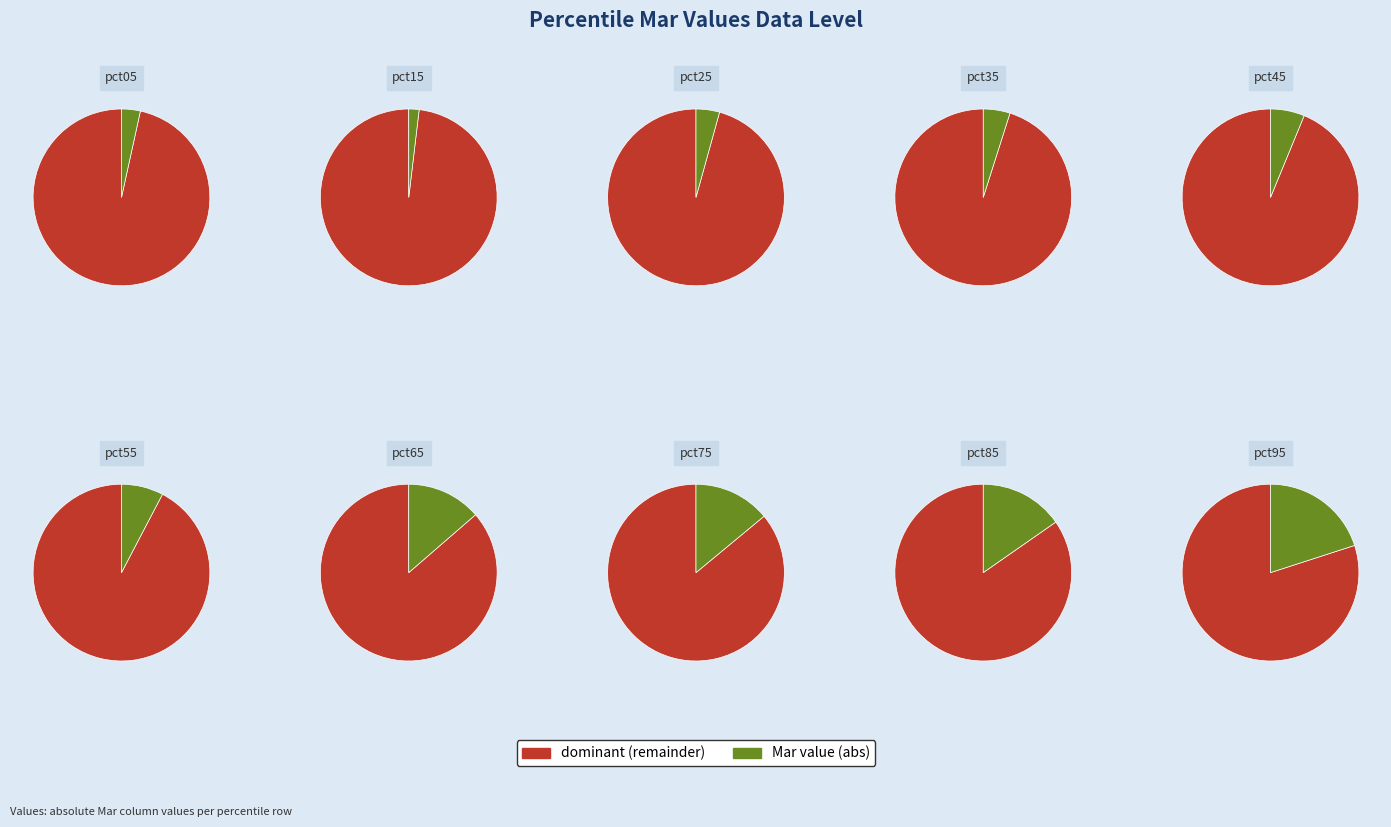

Is it true that pct15 is 2% of the pie?

True